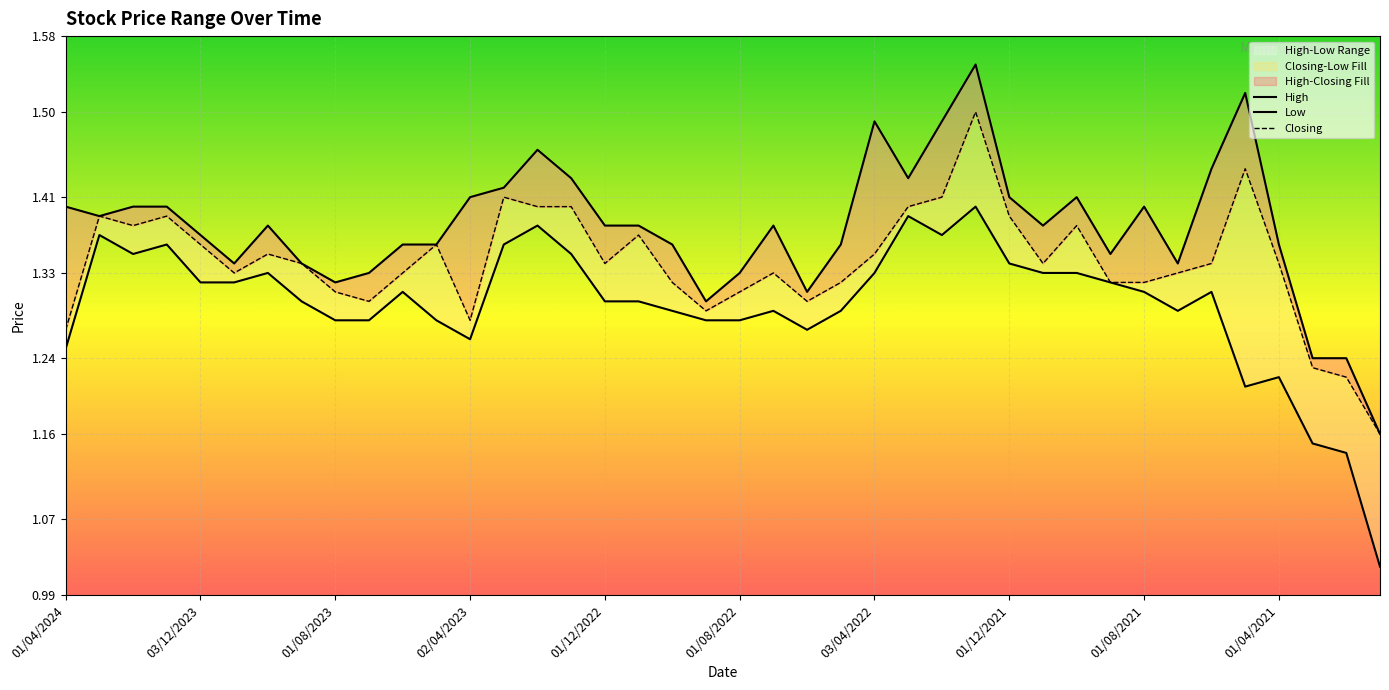

True or false: High and Low cross at least once.

False